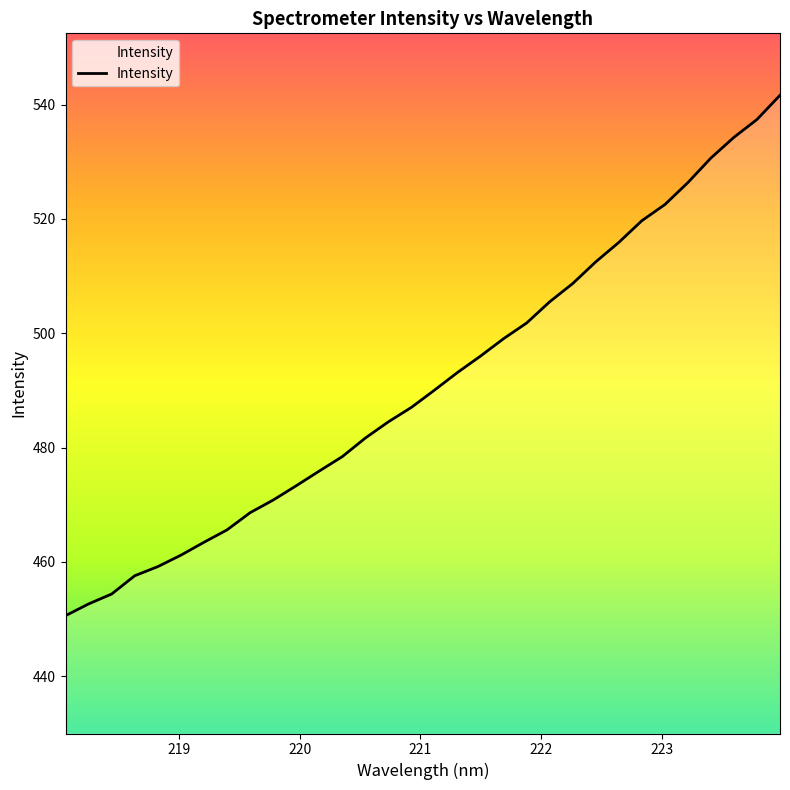

Reading right to left, list all the values displayed in this chart.

541.6	537.4	534.3	530.7	526.4	522.5	519.7	515.9	512.5	508.7	505.5	501.8	499.1	496.0	493.2	490.1	487.1	484.5	481.7	478.4	475.9	473.3	470.8	468.6	465.6	463.4	461.2	459.2	457.6	454.4	452.7	450.6